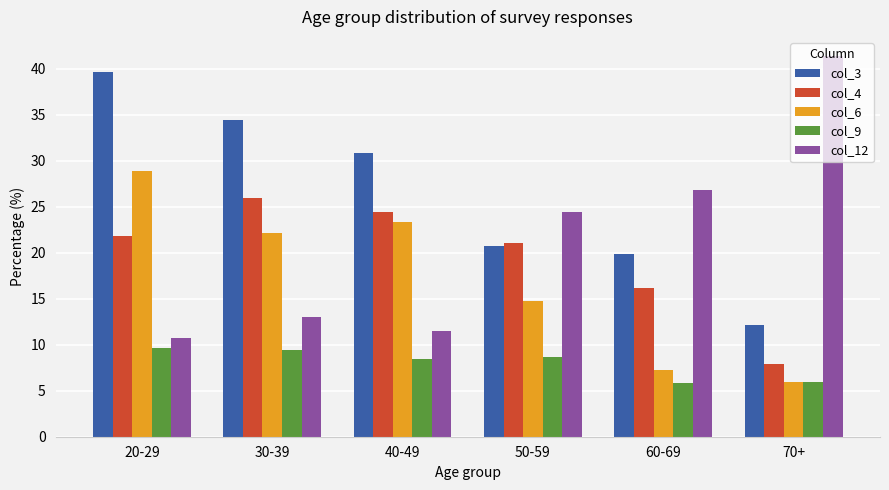

What are all the series names shown in the legend?

col_3, col_4, col_6, col_9, col_12